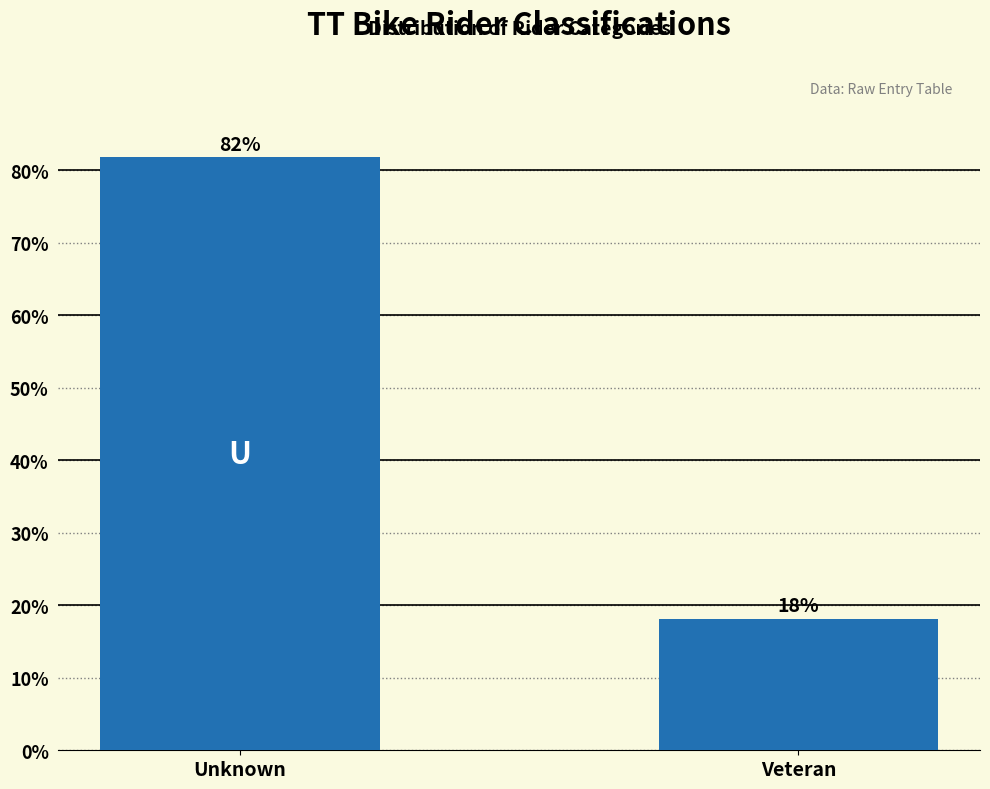

Rank the categories by value from highest to lowest.

Unknown, Veteran